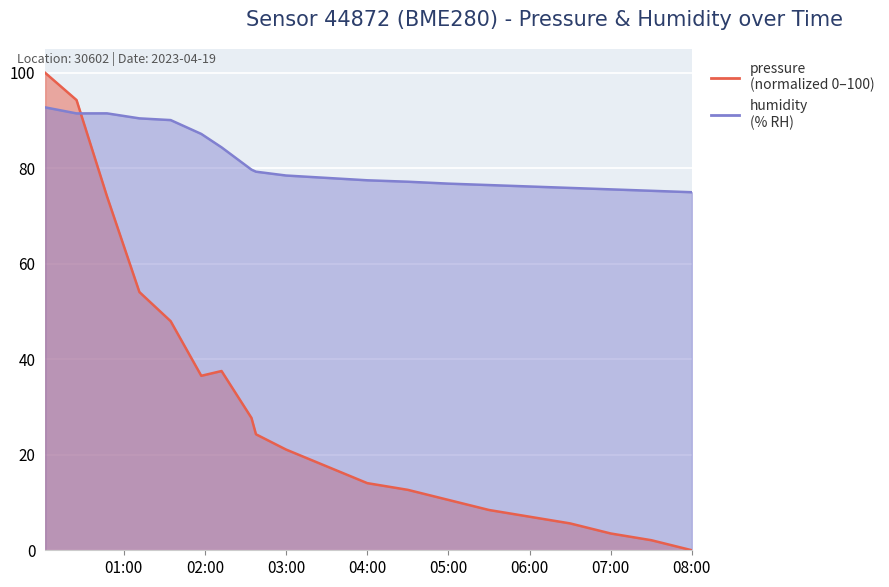

How many values in pressure are above zero?

19